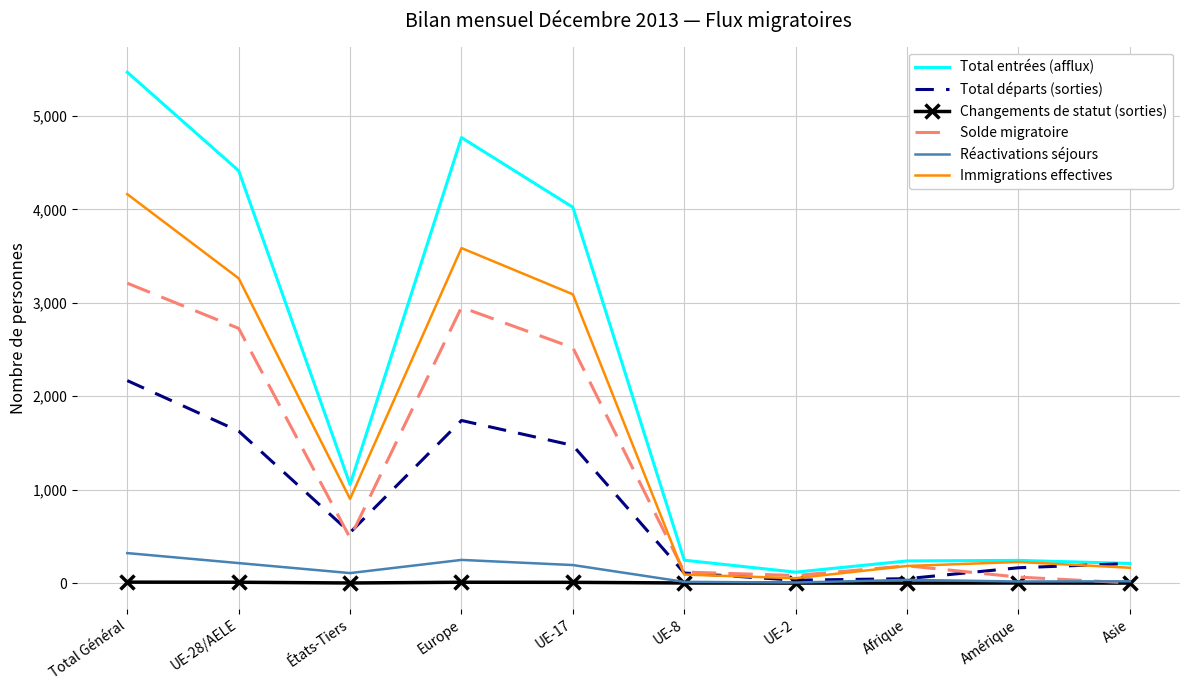

Which series has the largest total across all categories?

Total entrées (afflux)